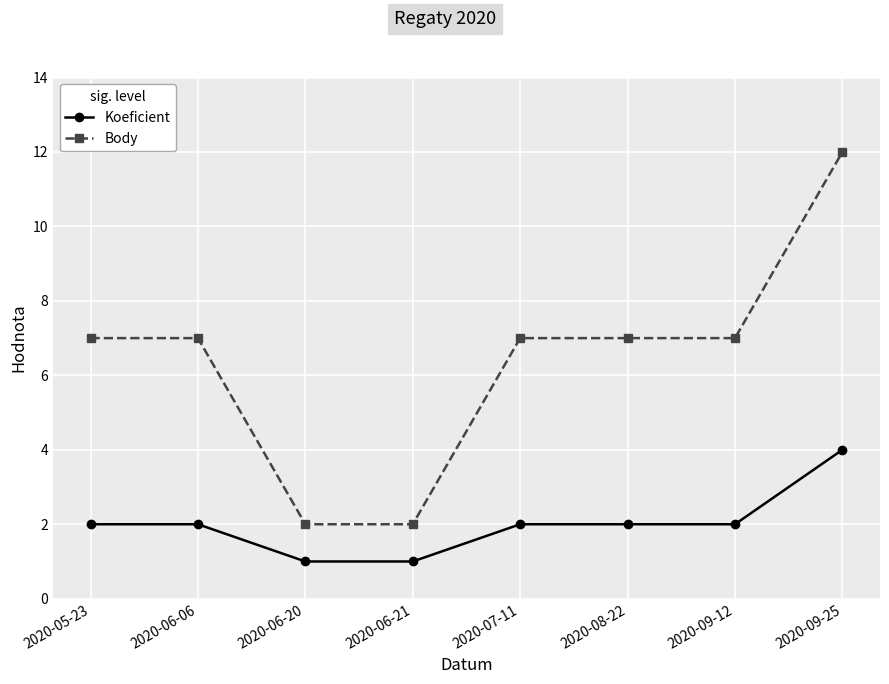

Reading left to right, list all the values displayed in this chart.

Koeficient: 2	2	1	1	2	2	2	4
Body: 7	7	2	2	7	7	7	12